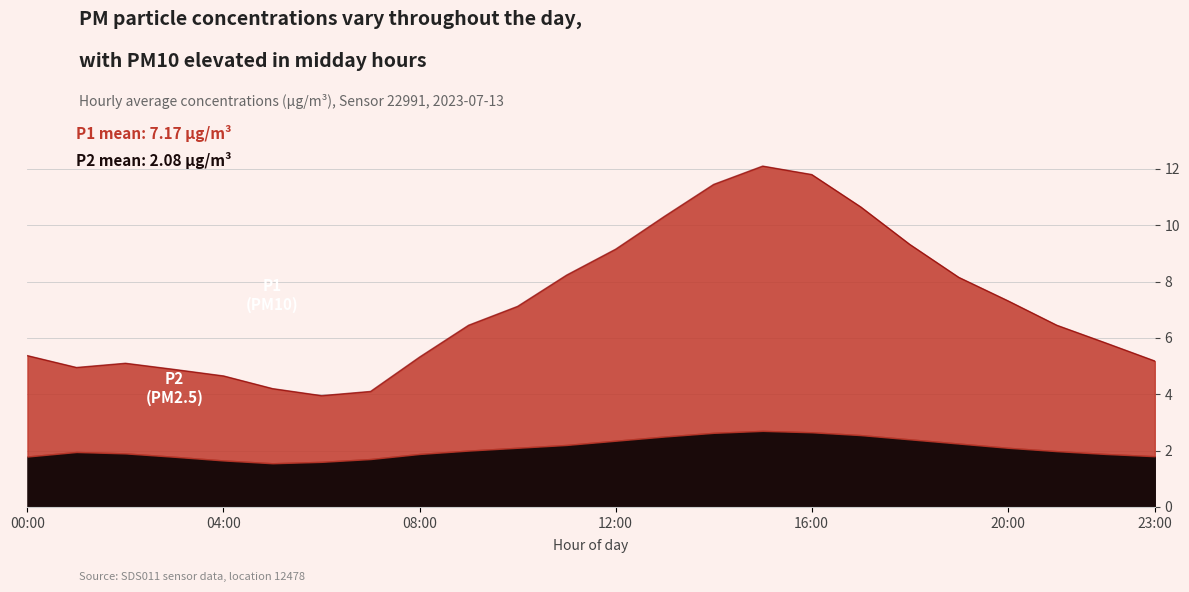

At which label does the data first exceed 6?

09:00